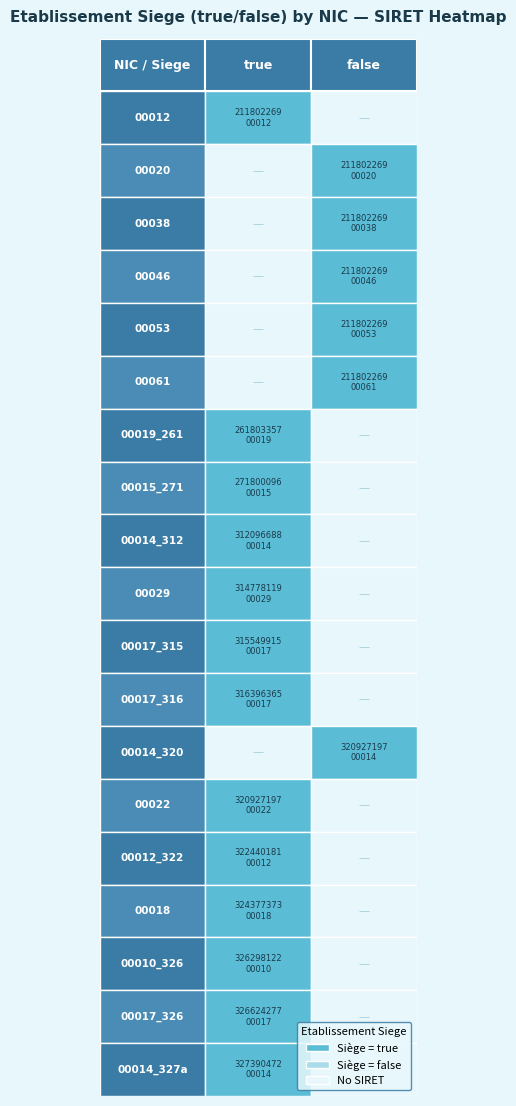

Which has a higher value, true or false?

true